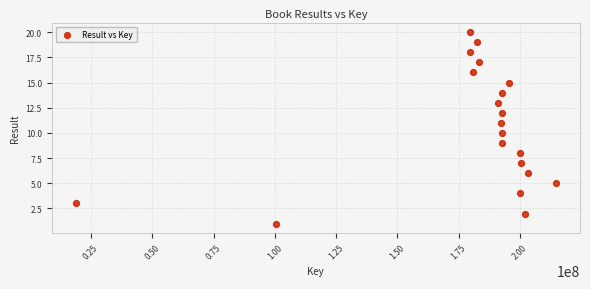

What is the range of X values (max minus min)?

195942186